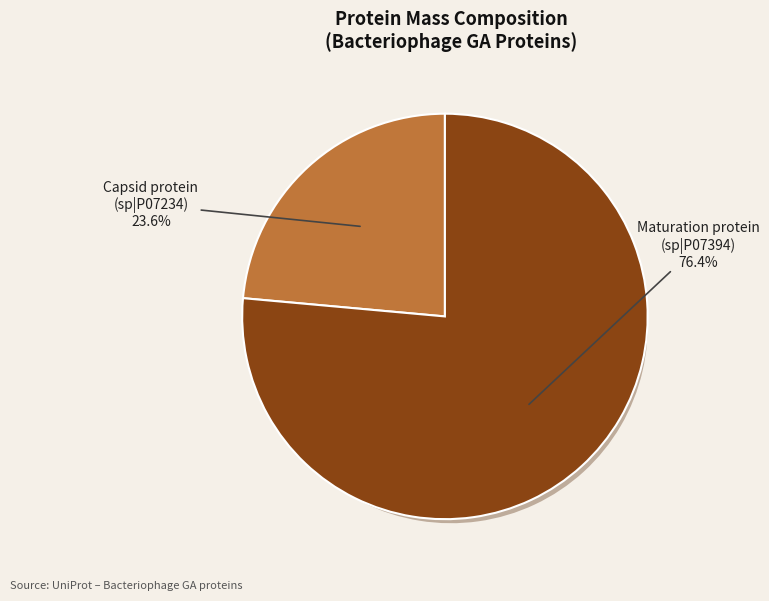

What percentage do Capsid protein (sp|P07234) and Maturation protein (sp|P07394) together represent?

100.0%